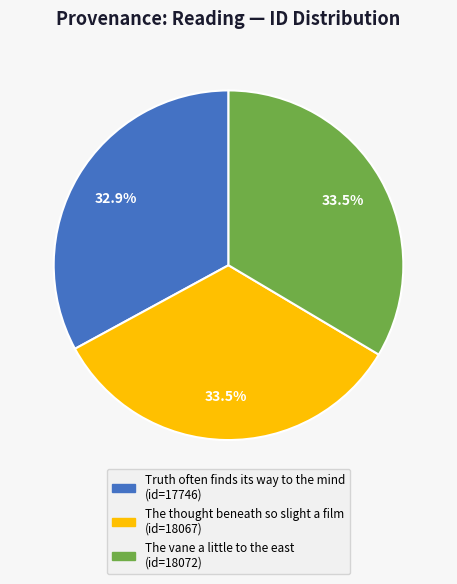

Between The vane a little to the east and Truth often finds its way to the mind, which is larger?

The vane a little to the east